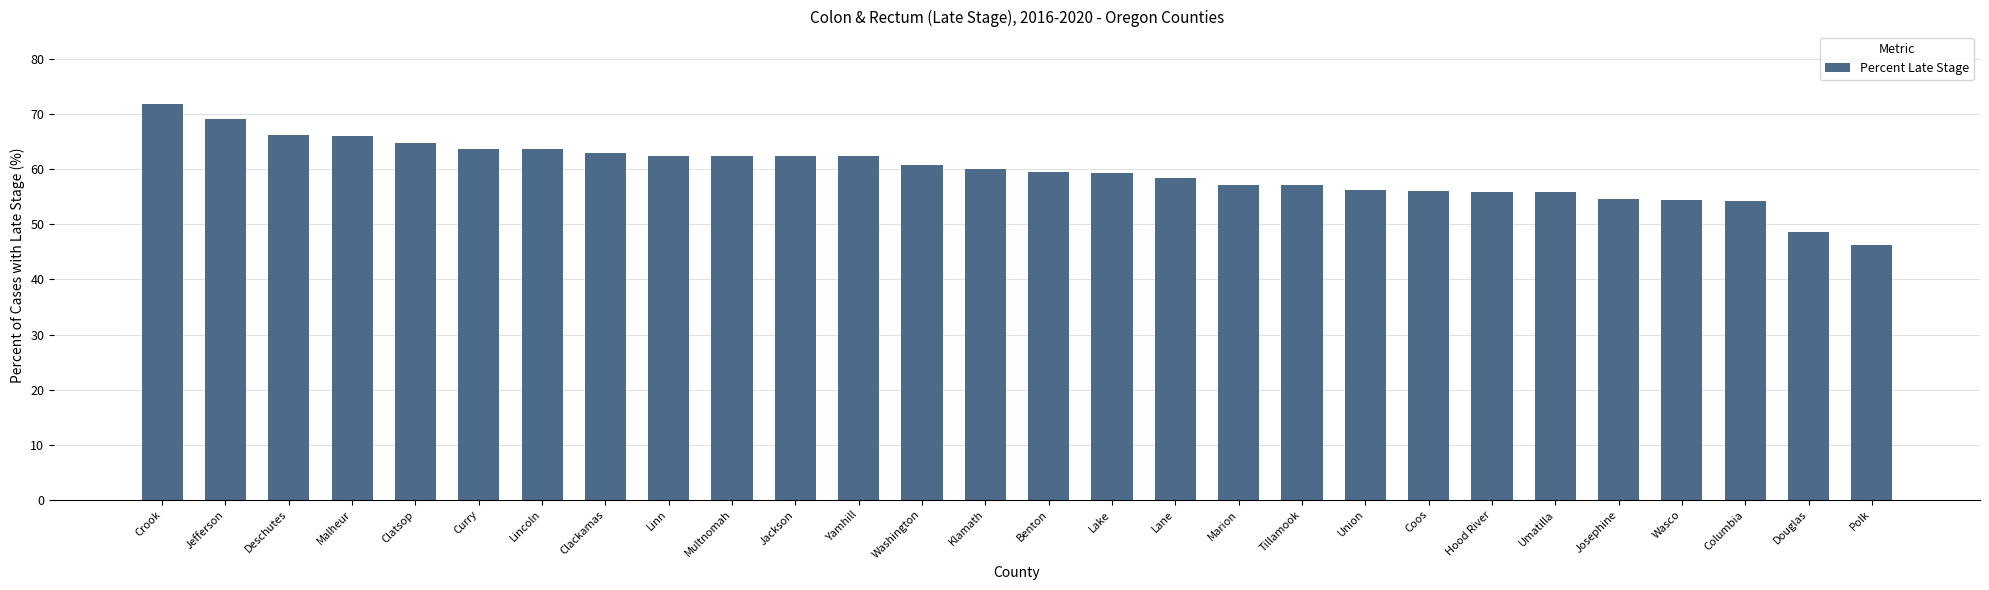

What is the smallest value displayed?

46.2